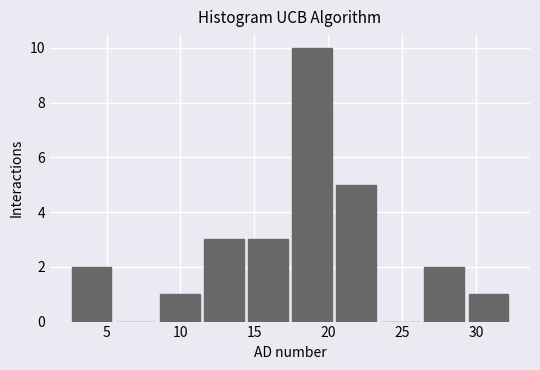

How tall is the bar that spans 14.5 to 17.5 on the x-axis? Neither the bar edges nor the heights are printed on the chart, so give them approximately, as read against the axes.

3